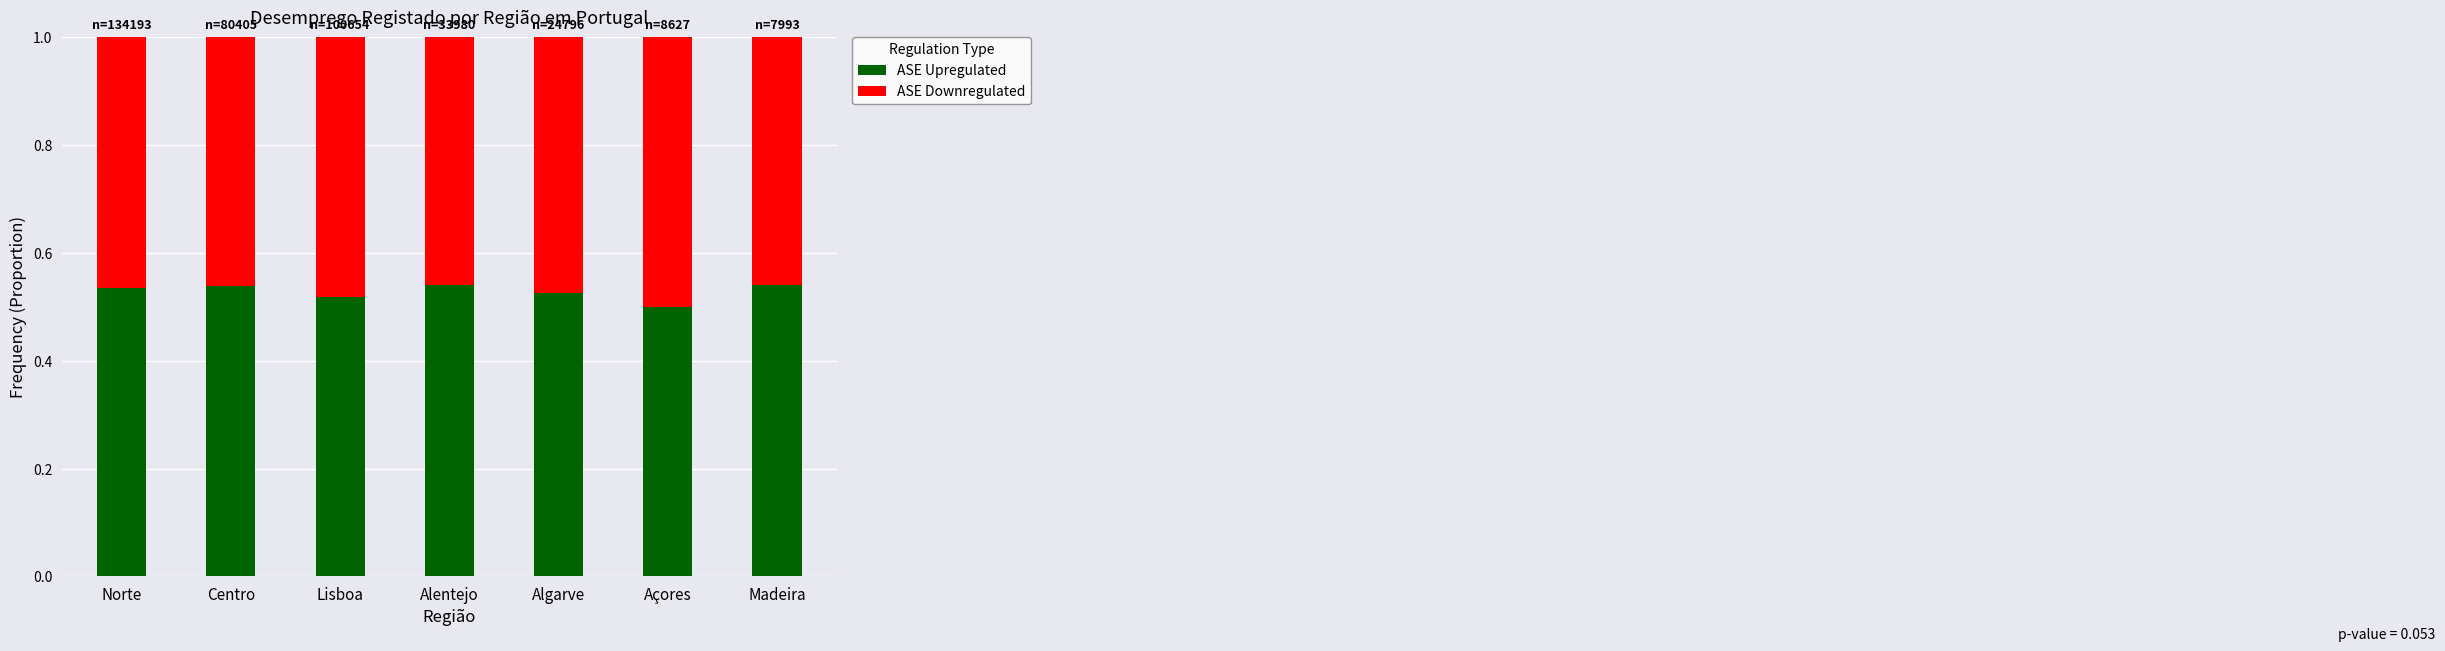

What is the total value across all series at Algarve?

1.0